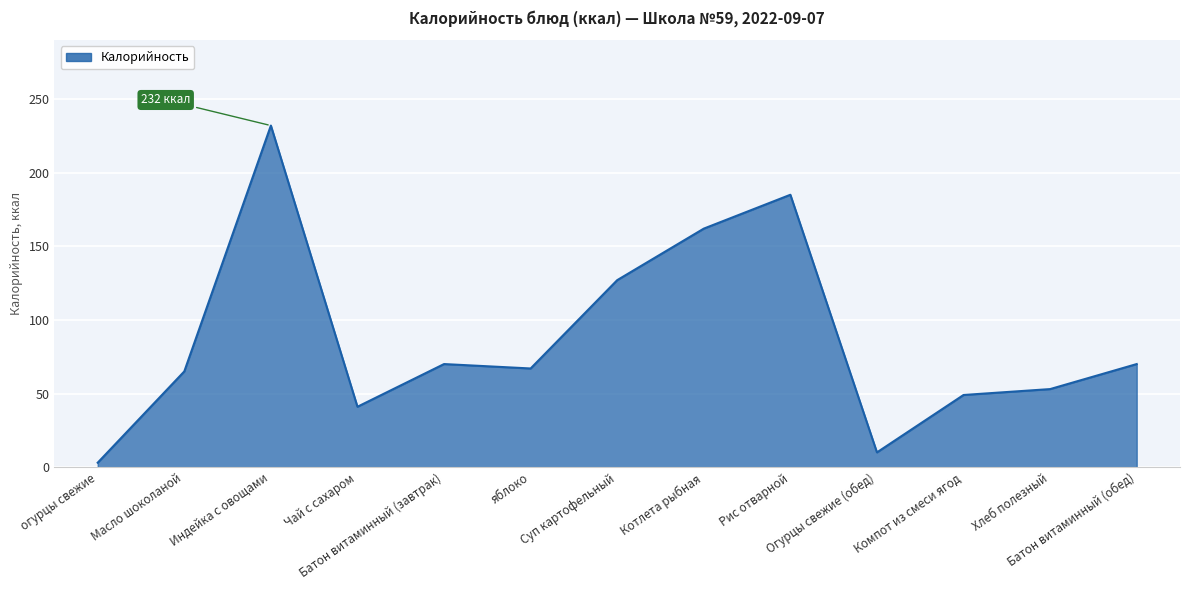

True or false: the data shows 127 at Суп картофельный.

True